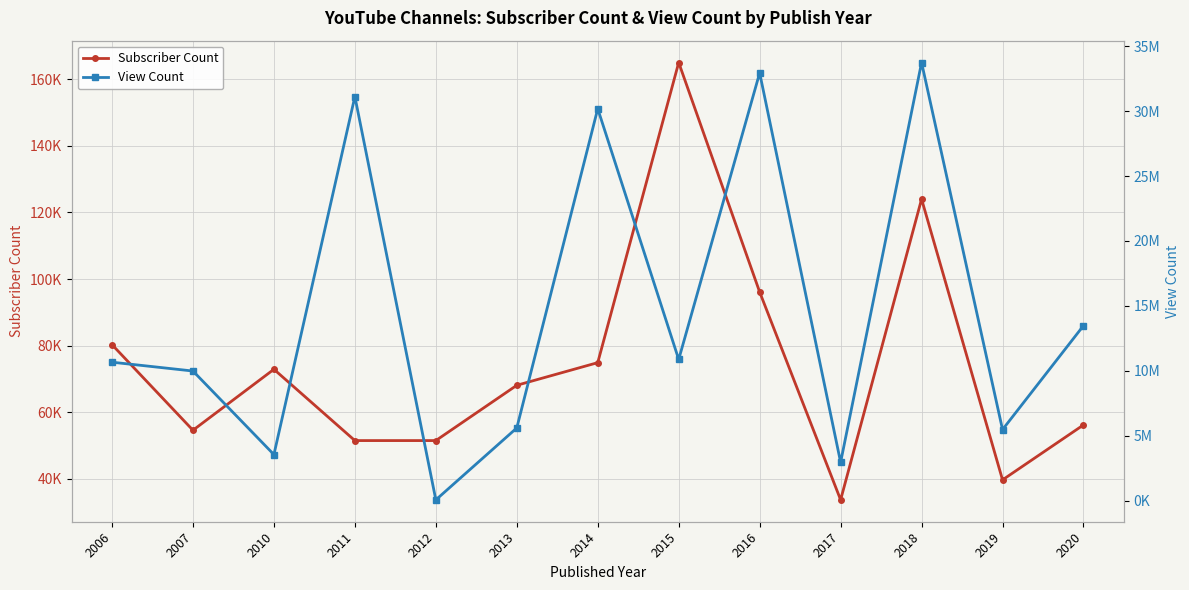

What is the value of the Subscriber Count point at the 11th from the left?

124000